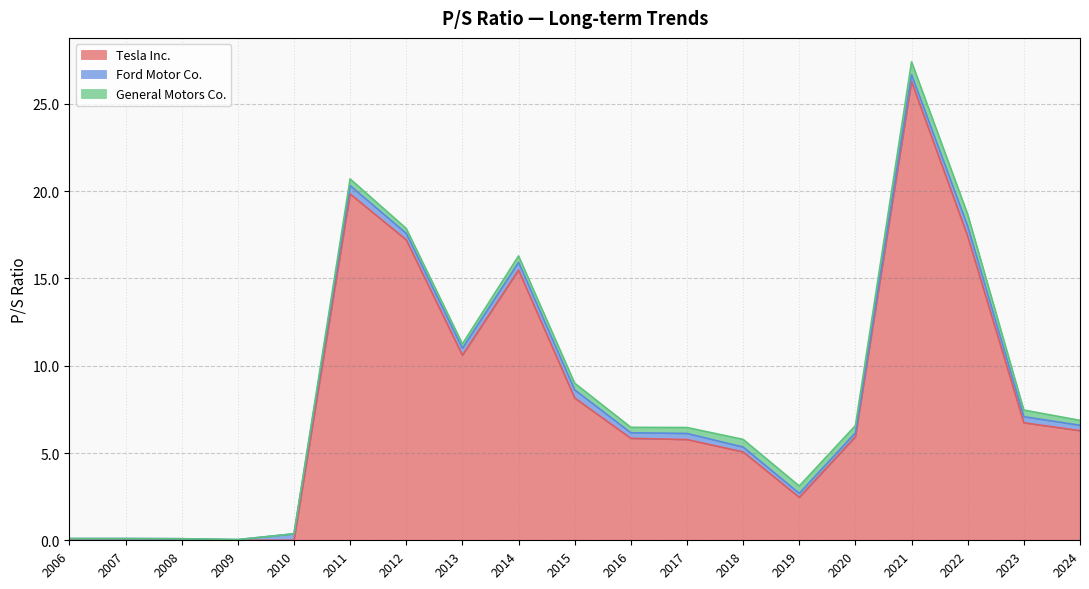

At which label is General Motors Co. closest to 0?

2006